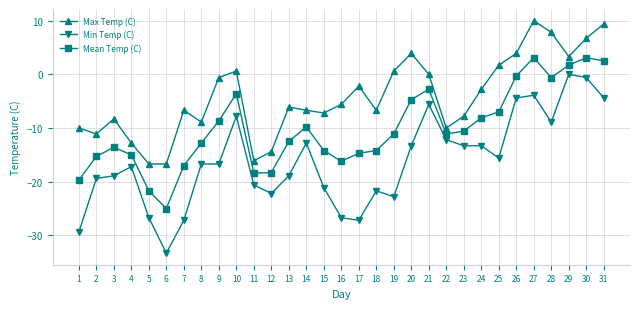

List the series in order of their peak value, lowest first.

Min Temp (C), Mean Temp (C), Max Temp (C)